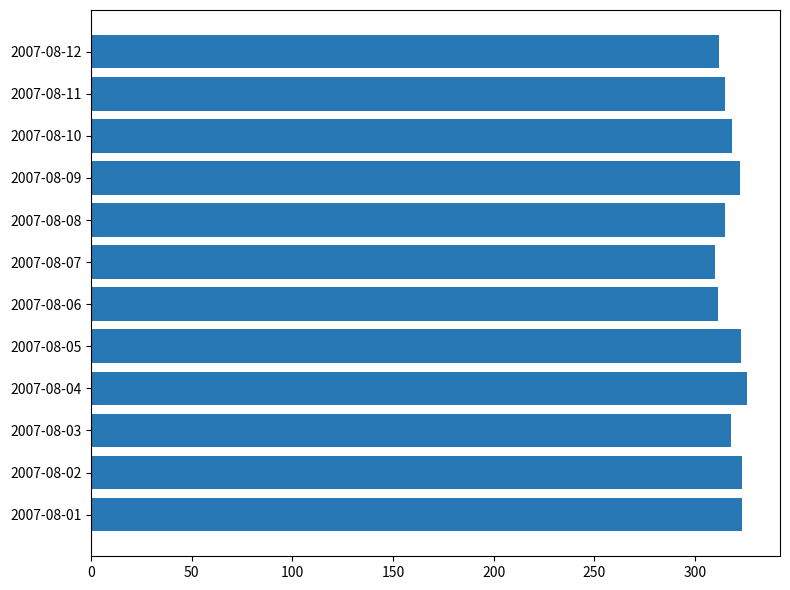

Approximately how many times larger is the value at 2007-08-02 compared to 2007-08-12?

1.0